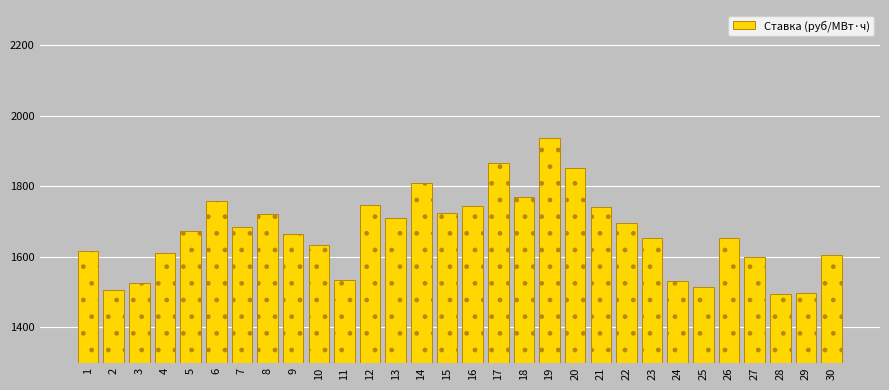

What is the ratio of the value at 7 to the value at 2?

1.1